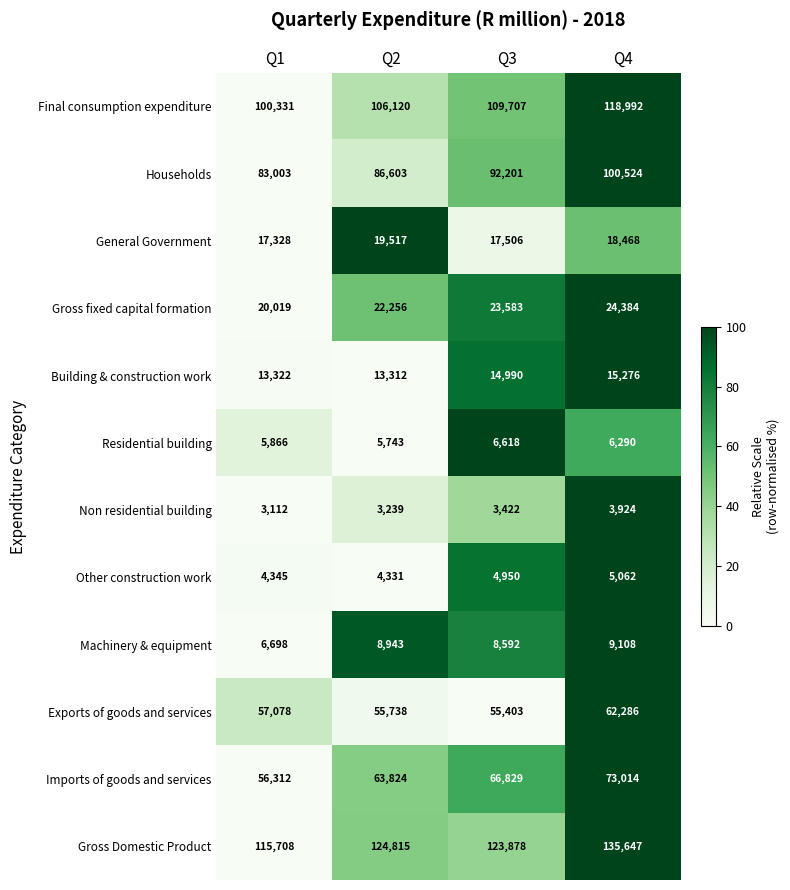

At which label is General Government closest to 18422?

Q4